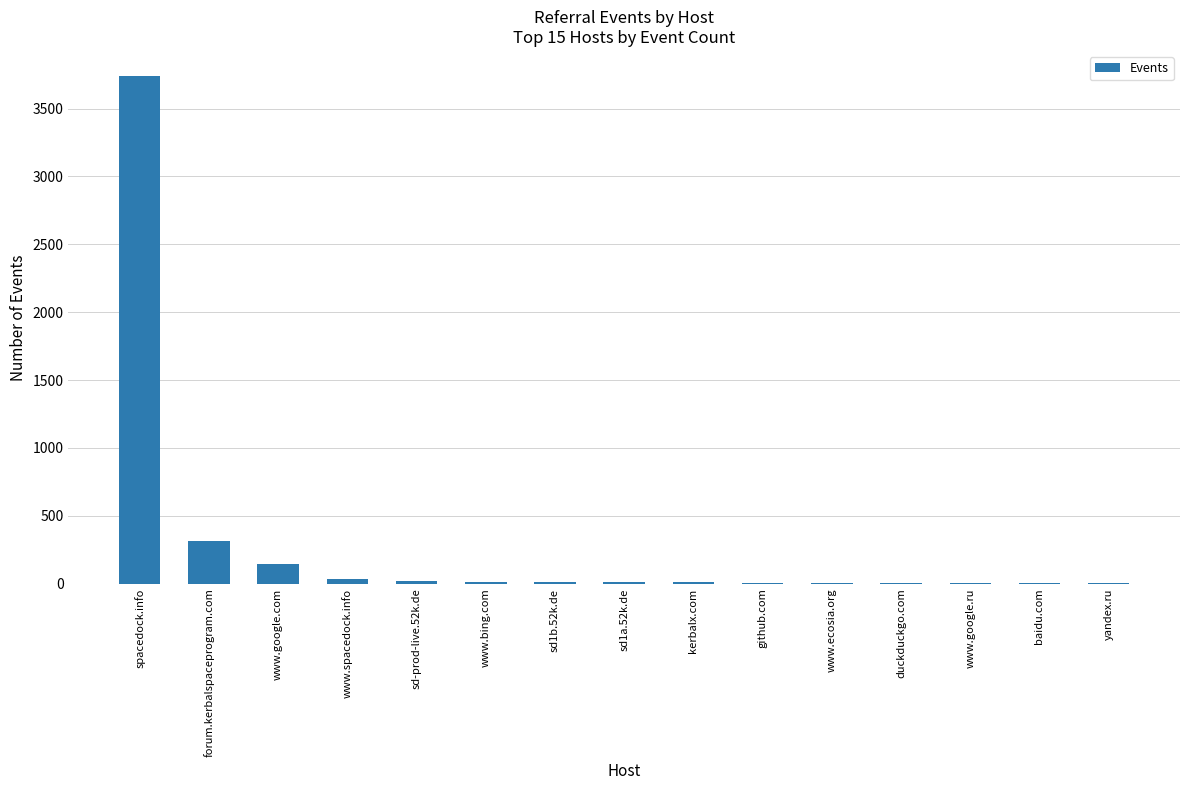

Where does the data first go above 10?

spacedock.info